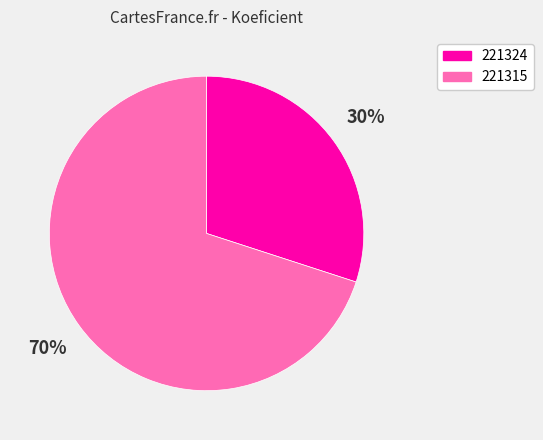

To the nearest percent, what portion does 221324 represent?

30%